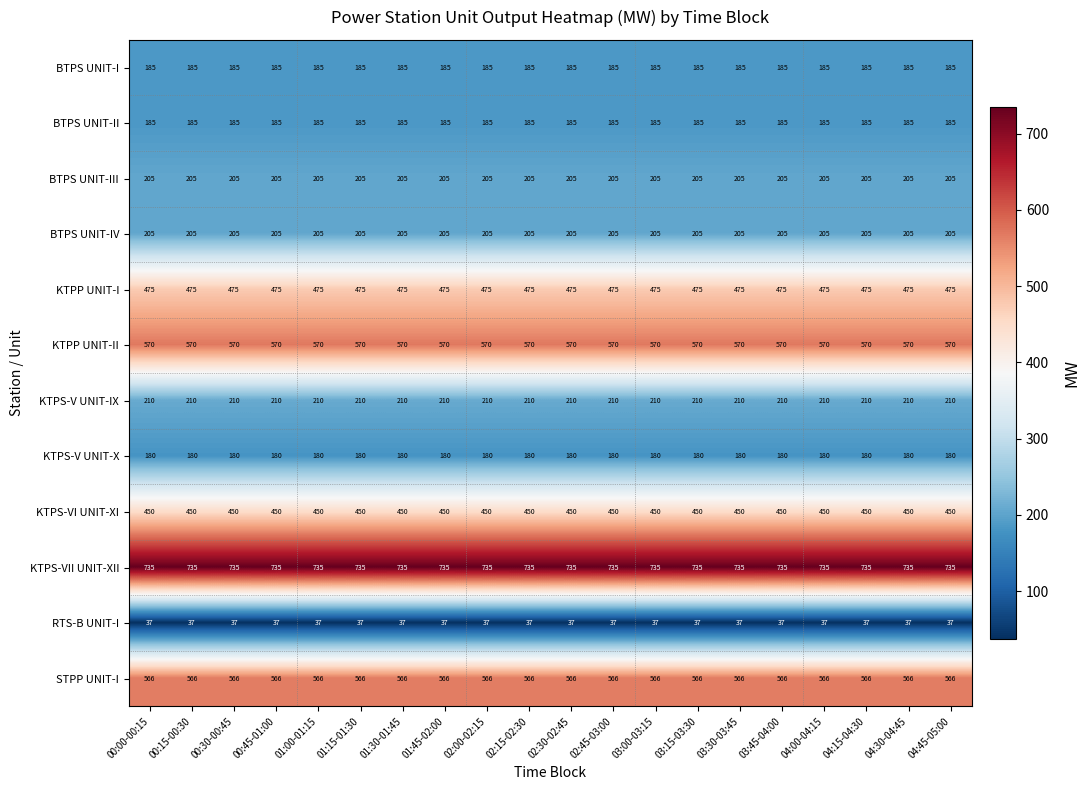

Is it true that STPP UNIT-I equals 878 at 01:45-02:00?

False